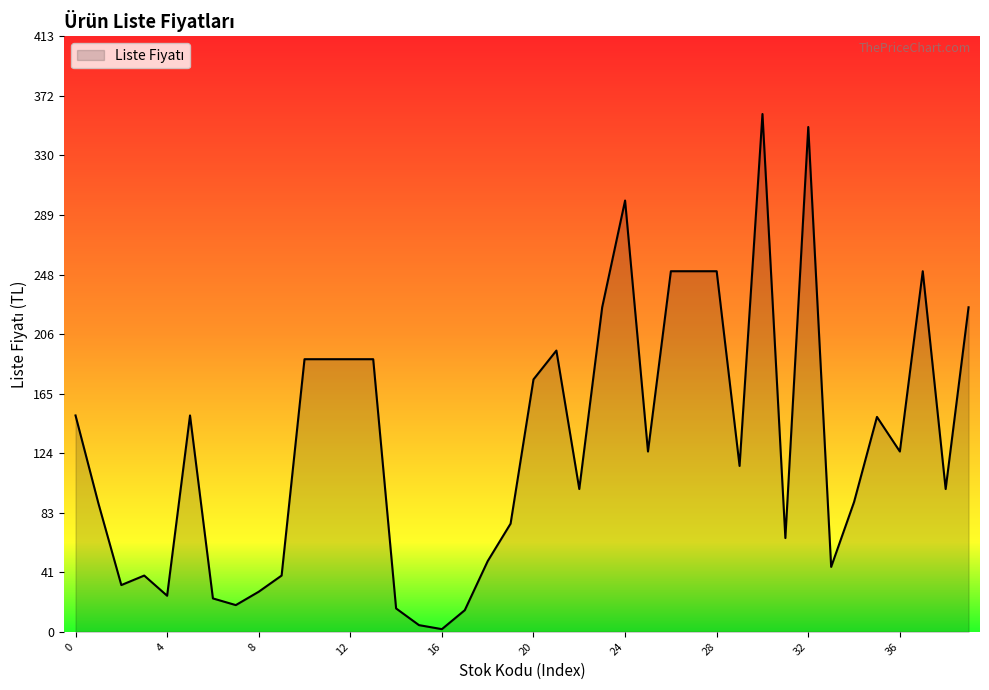

What is the greatest value displayed?

359.0